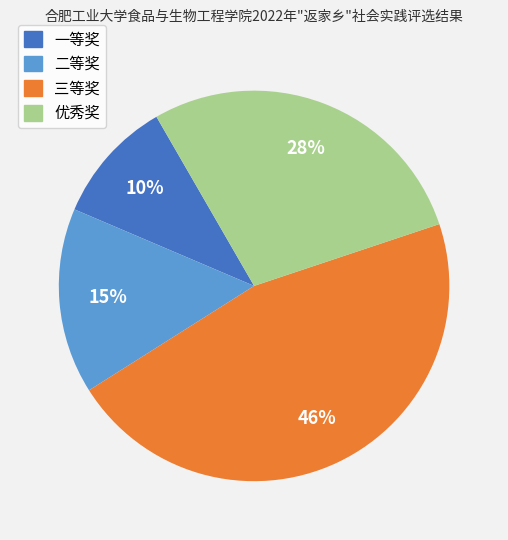

To the nearest percent, what is the difference between the largest and smallest slice percentages?

36%